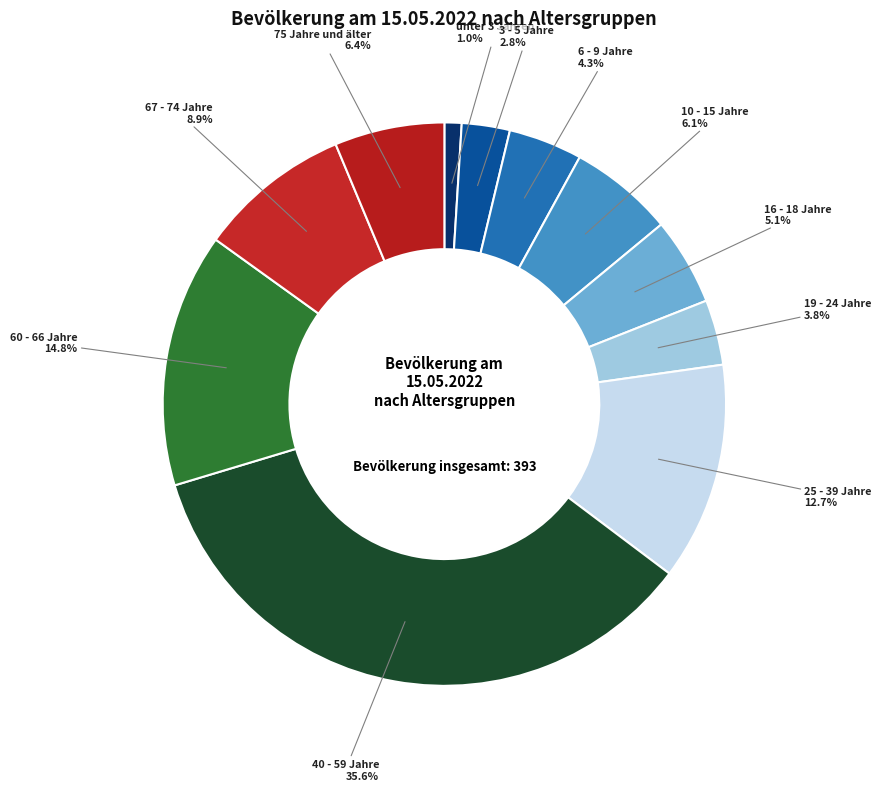

Which category has the smallest portion of the pie?

unter 3 Jahren